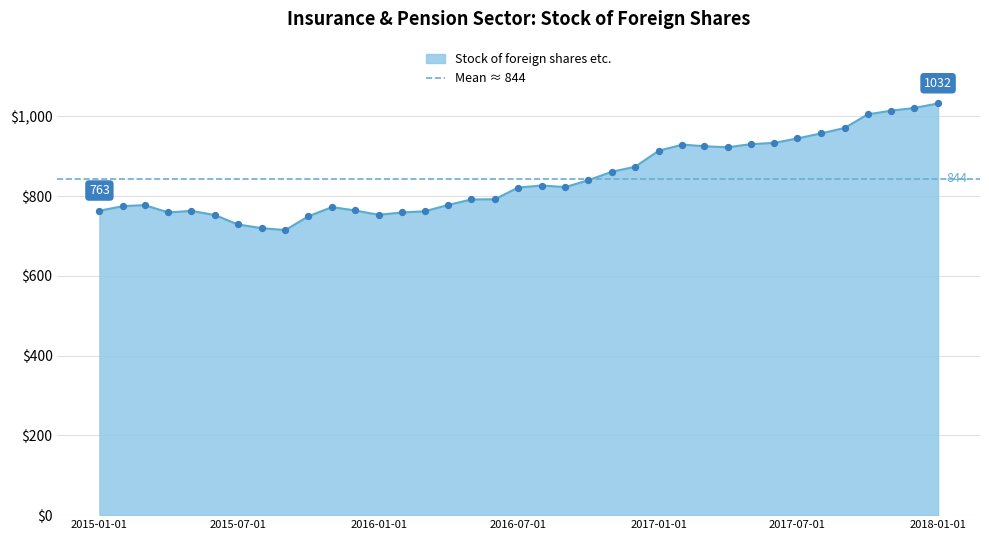

What is the change in value from 2017-02-01 to 2017-10-01?

+75.8